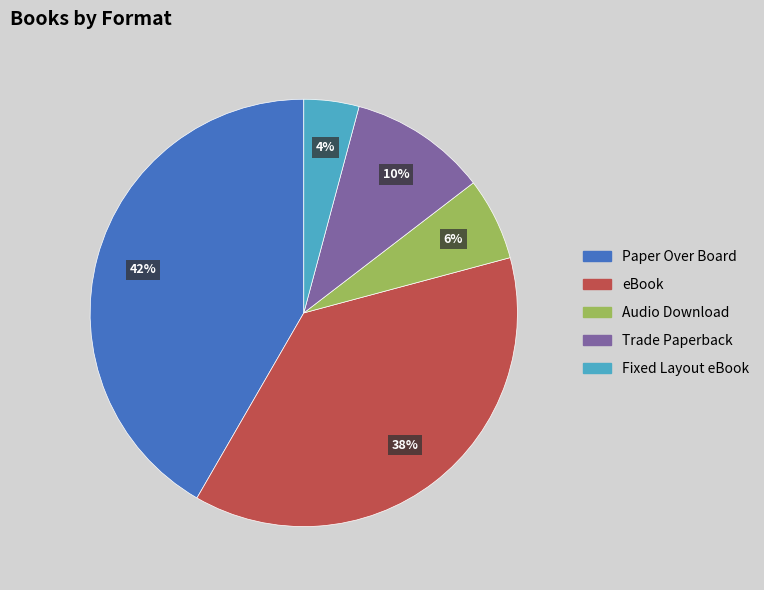

Which slice is the smallest?

Fixed Layout eBook